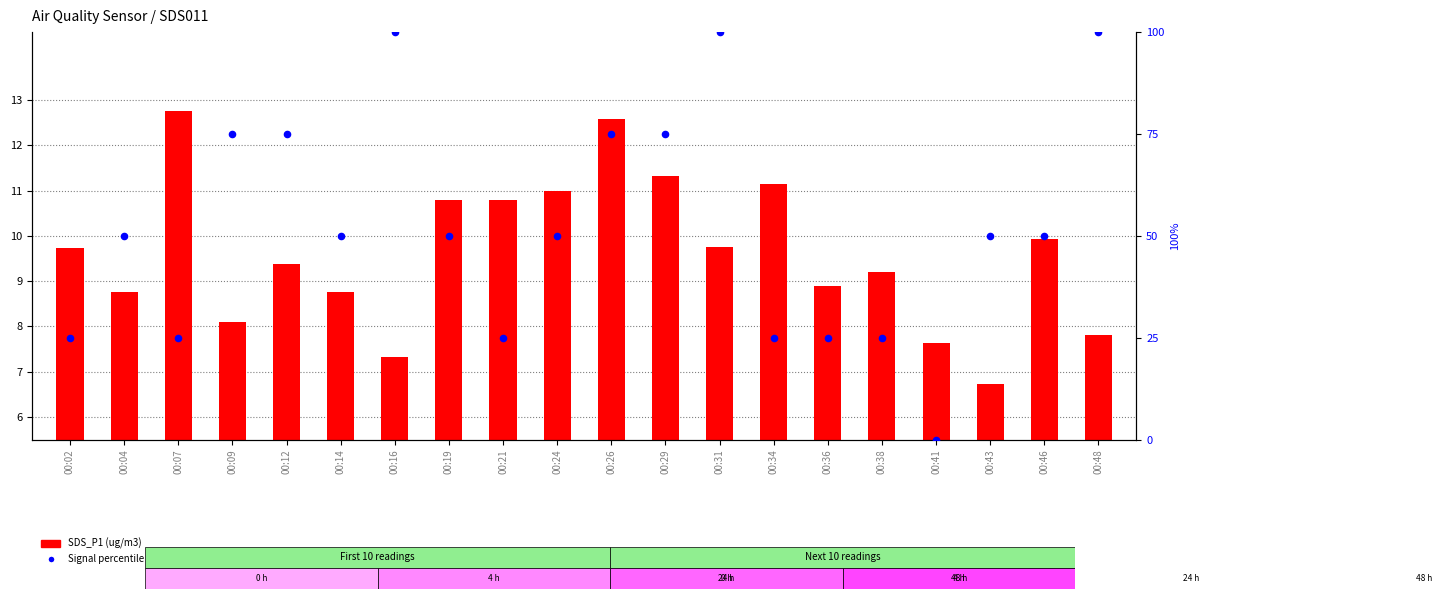

At how many categories does at least one series exceed 72?

7